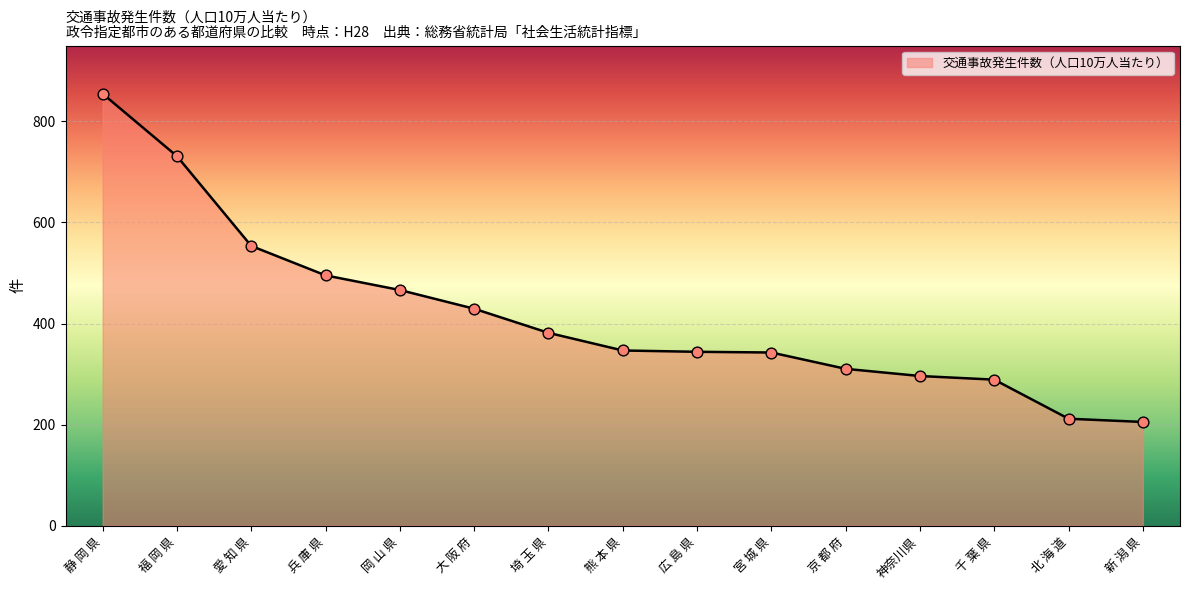

Which has a higher value, 岡 山 県 or 広 島 県?

岡 山 県